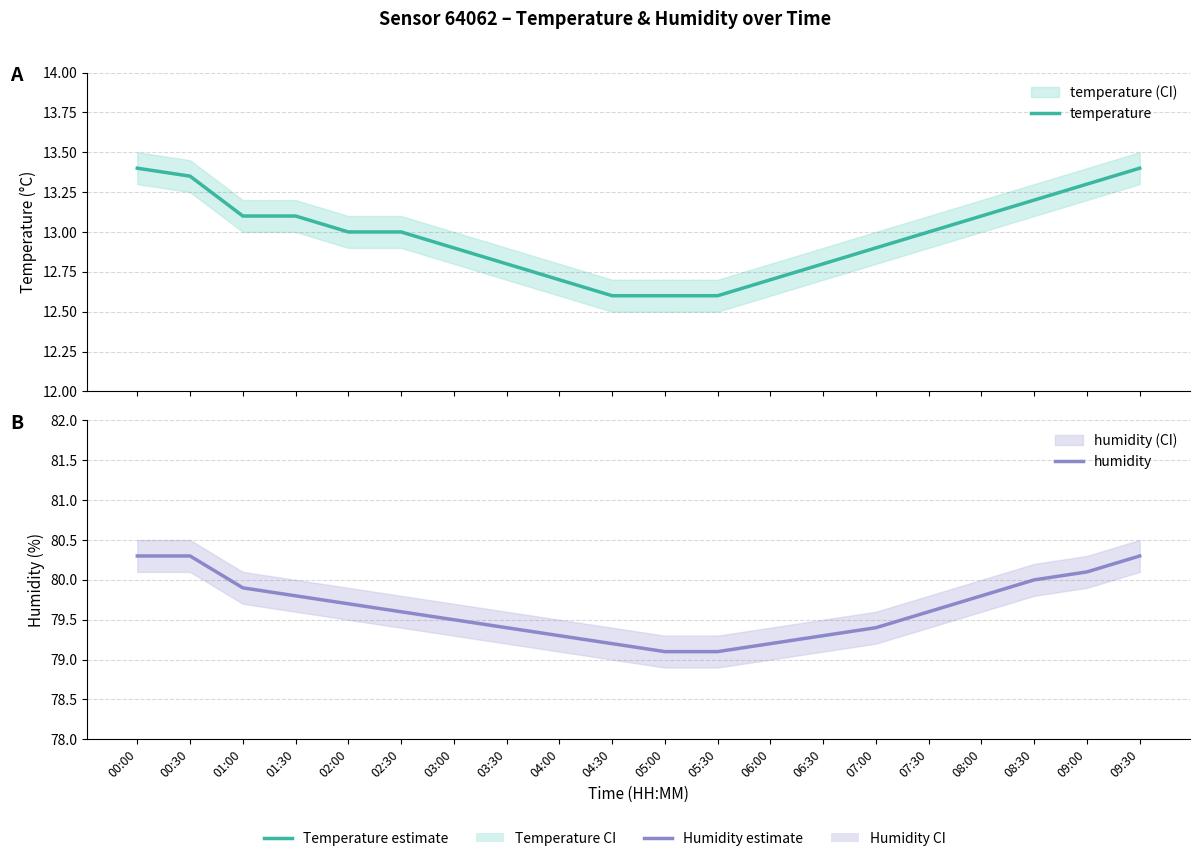

Which label corresponds to the smallest value in the chart?

04:30